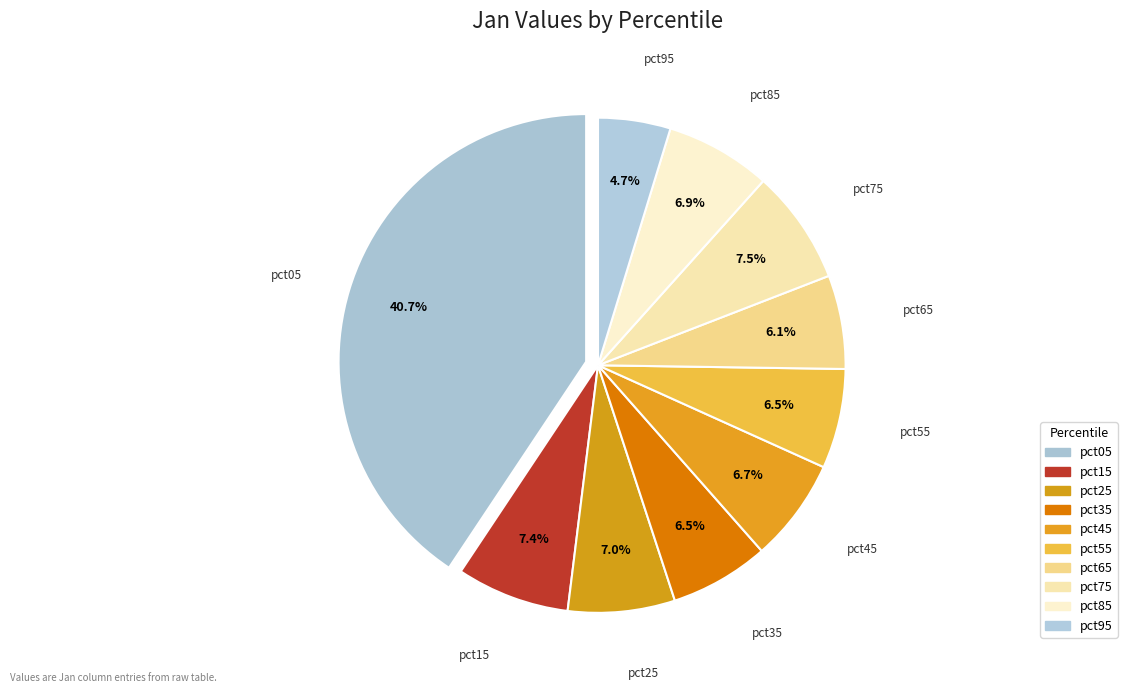

What percentage is NOT represented by pct65?

93.9%